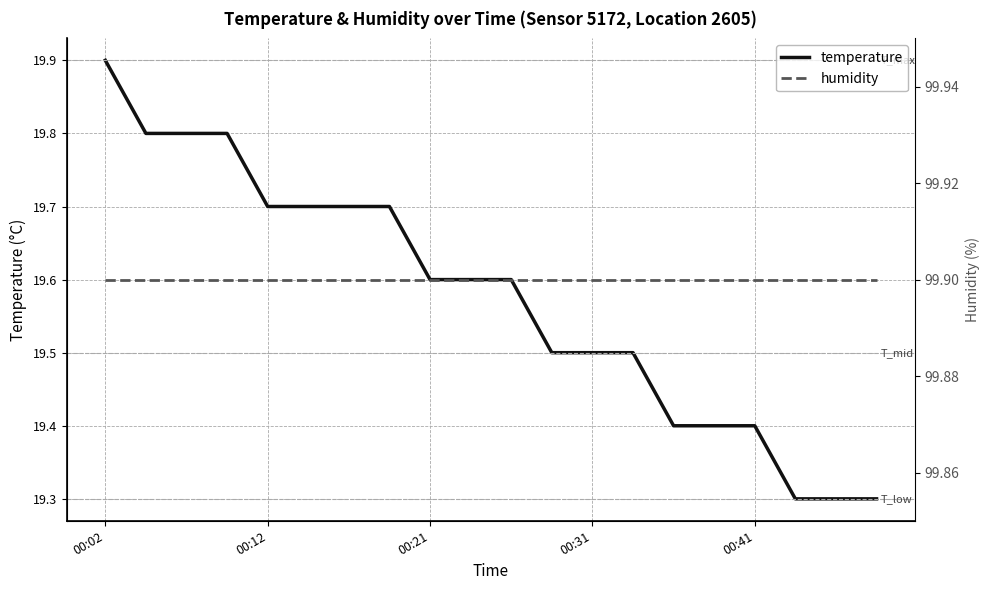

Rank the series by their maximum value, from lowest to highest.

temperature, humidity